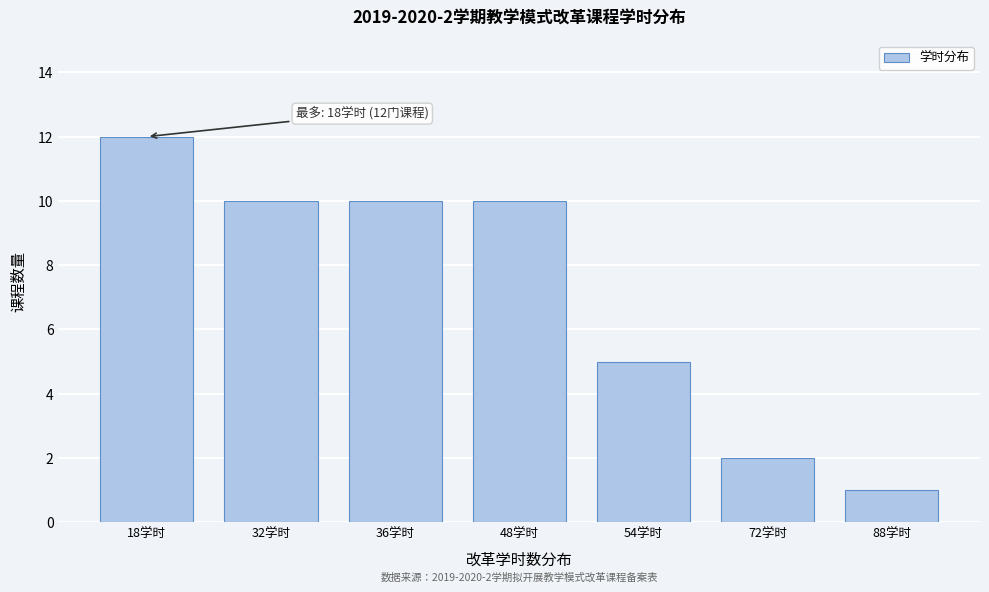

Reading right to left, extract all data points from this chart.

88学时=1	72学时=2	54学时=5	48学时=10	36学时=10	32学时=10	18学时=12